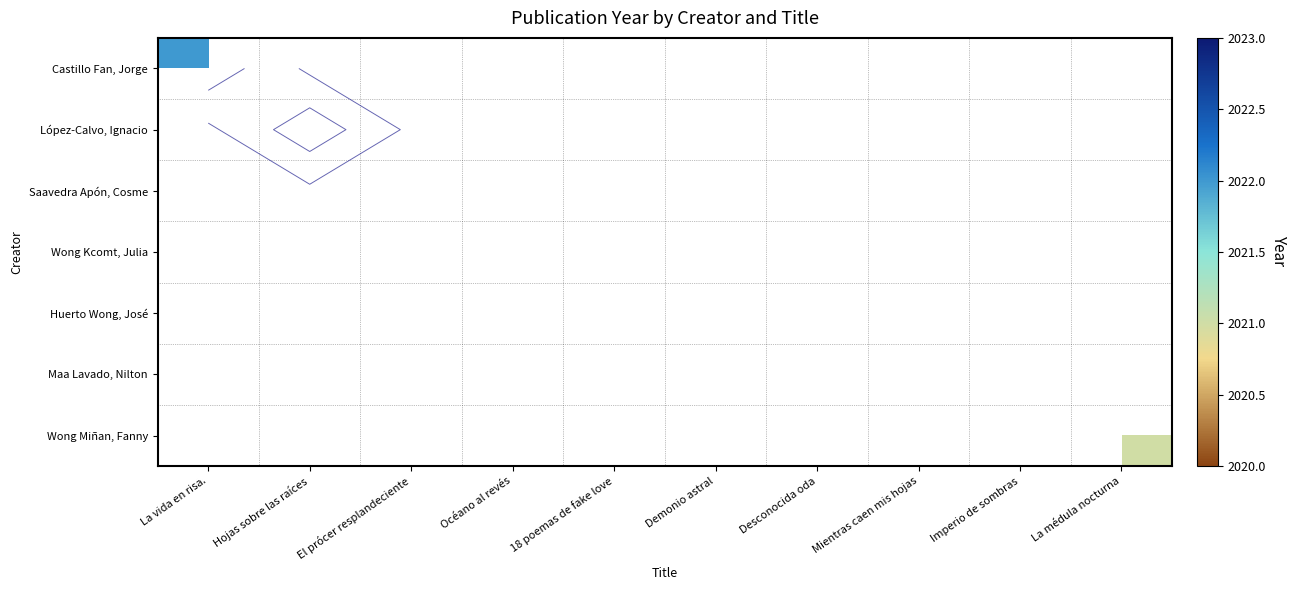

What is the maximum value shown in the chart?

2022.0